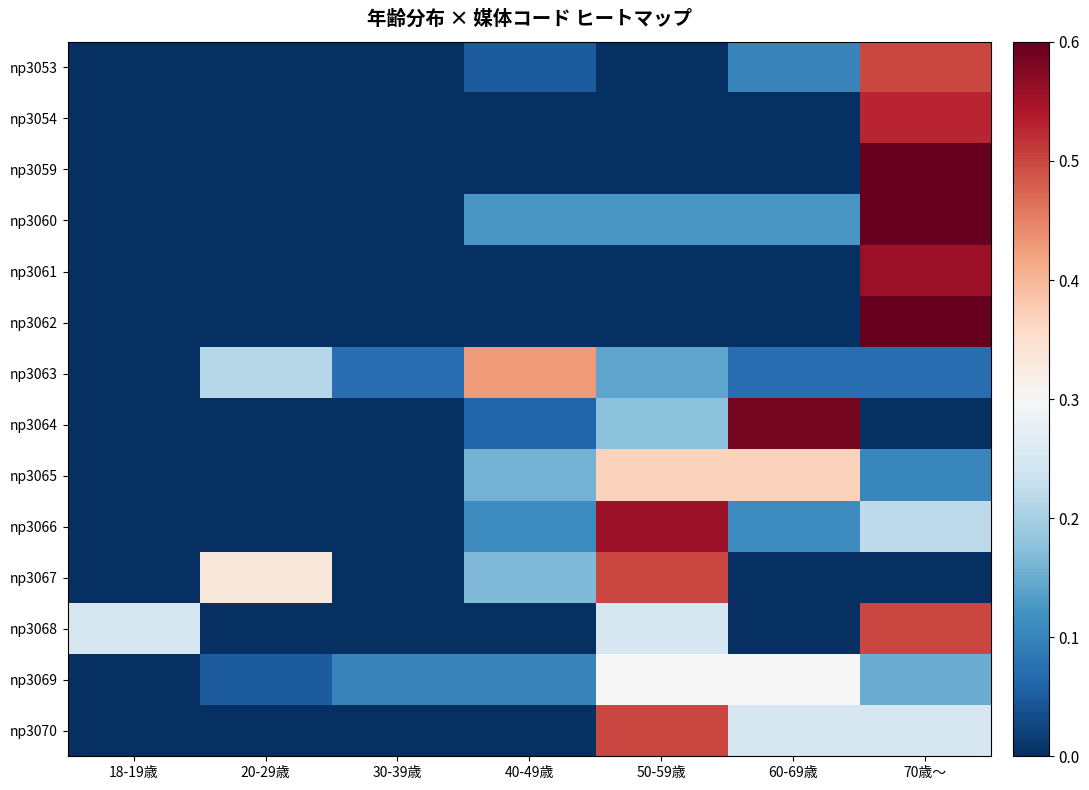

Reading left to right, extract all data points from this chart.

np3053: 18-19歳=0.0	20-29歳=0.0	30-39歳=0.0	40-49歳=0.1	50-59歳=0.0	60-69歳=0.1	70歳～=0.5
np3054: 18-19歳=0.0	20-29歳=0.0	30-39歳=0.0	40-49歳=0.0	50-59歳=0.0	60-69歳=0.0	70歳～=0.5
np3059: 18-19歳=0.0	20-29歳=0.0	30-39歳=0.0	40-49歳=0.0	50-59歳=0.0	60-69歳=0.0	70歳～=0.6
np3060: 18-19歳=0.0	20-29歳=0.0	30-39歳=0.0	40-49歳=0.1	50-59歳=0.1	60-69歳=0.1	70歳～=0.6
np3061: 18-19歳=0.0	20-29歳=0.0	30-39歳=0.0	40-49歳=0.0	50-59歳=0.0	60-69歳=0.0	70歳～=0.6
np3062: 18-19歳=0.0	20-29歳=0.0	30-39歳=0.0	40-49歳=0.0	50-59歳=0.0	60-69歳=0.0	70歳～=0.6
np3063: 18-19歳=0.0	20-29歳=0.2	30-39歳=0.1	40-49歳=0.4	50-59歳=0.1	60-69歳=0.1	70歳～=0.1
np3064: 18-19歳=0.0	20-29歳=0.0	30-39歳=0.0	40-49歳=0.1	50-59歳=0.2	60-69歳=0.6	70歳～=0.0
np3065: 18-19歳=0.0	20-29歳=0.0	30-39歳=0.0	40-49歳=0.2	50-59歳=0.4	60-69歳=0.4	70歳～=0.1
np3066: 18-19歳=0.0	20-29歳=0.0	30-39歳=0.0	40-49歳=0.1	50-59歳=0.6	60-69歳=0.1	70歳～=0.2
np3067: 18-19歳=0.0	20-29歳=0.3	30-39歳=0.0	40-49歳=0.2	50-59歳=0.5	60-69歳=0.0	70歳～=0.0
np3068: 18-19歳=0.2	20-29歳=0.0	30-39歳=0.0	40-49歳=0.0	50-59歳=0.2	60-69歳=0.0	70歳～=0.5
np3069: 18-19歳=0.0	20-29歳=0.1	30-39歳=0.1	40-49歳=0.1	50-59歳=0.3	60-69歳=0.3	70歳～=0.1
np3070: 18-19歳=0.0	20-29歳=0.0	30-39歳=0.0	40-49歳=0.0	50-59歳=0.5	60-69歳=0.2	70歳～=0.2